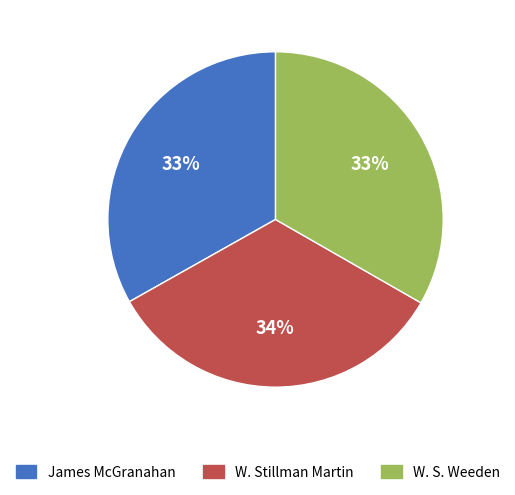

Does W. Stillman Martin represent more than half of the total?

No